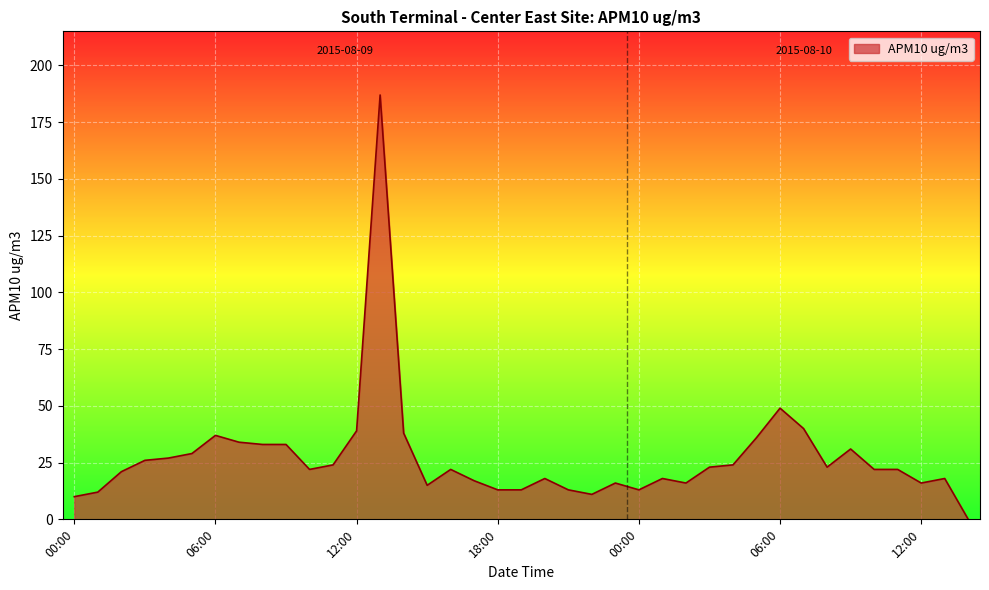

Does the chart display data point markers on the line(s)?

No